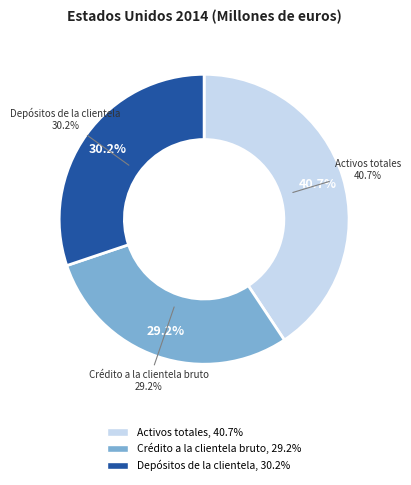

True or false: Depósitos de la clientela accounts for 30% of the total.

True